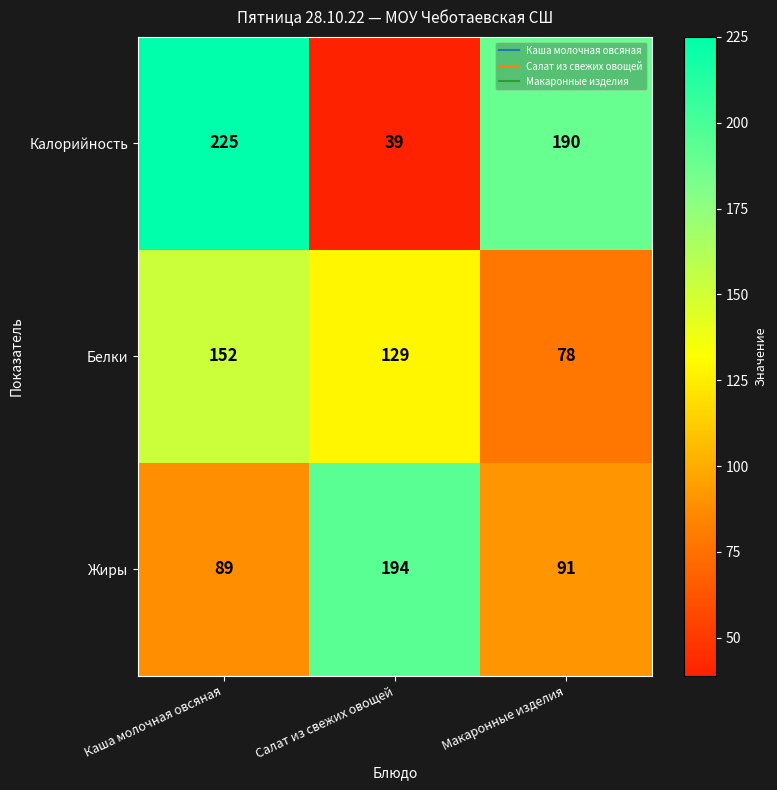

What is the sum of the Калорийность values at Макаронные изделия and Салат из свежих овощей?

229